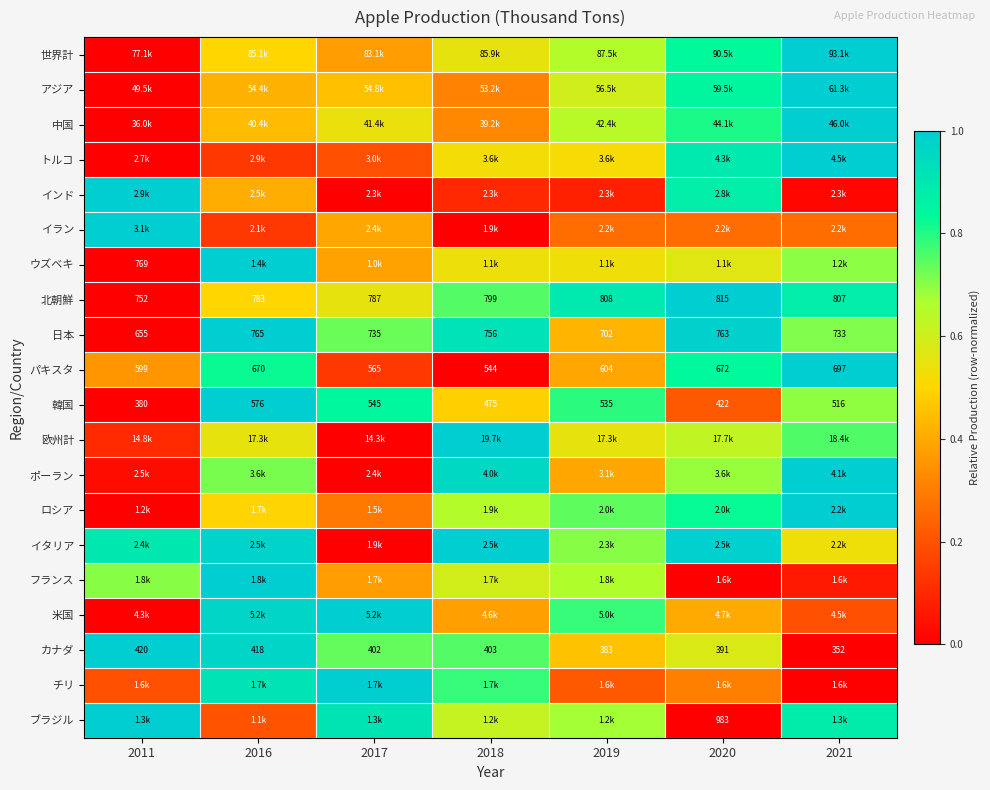

What is the difference between the maximum and minimum values in the 北朝鮮 series?

1.0